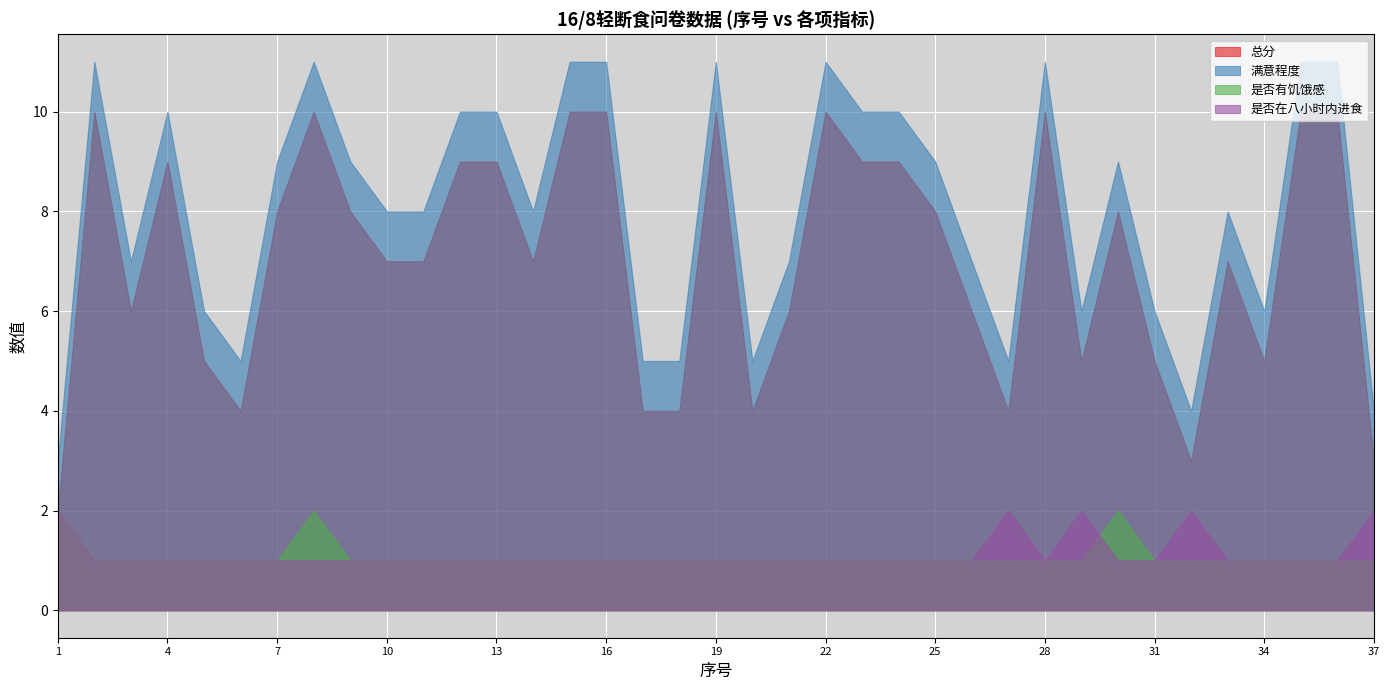

What is the total value across all series at 18?

11